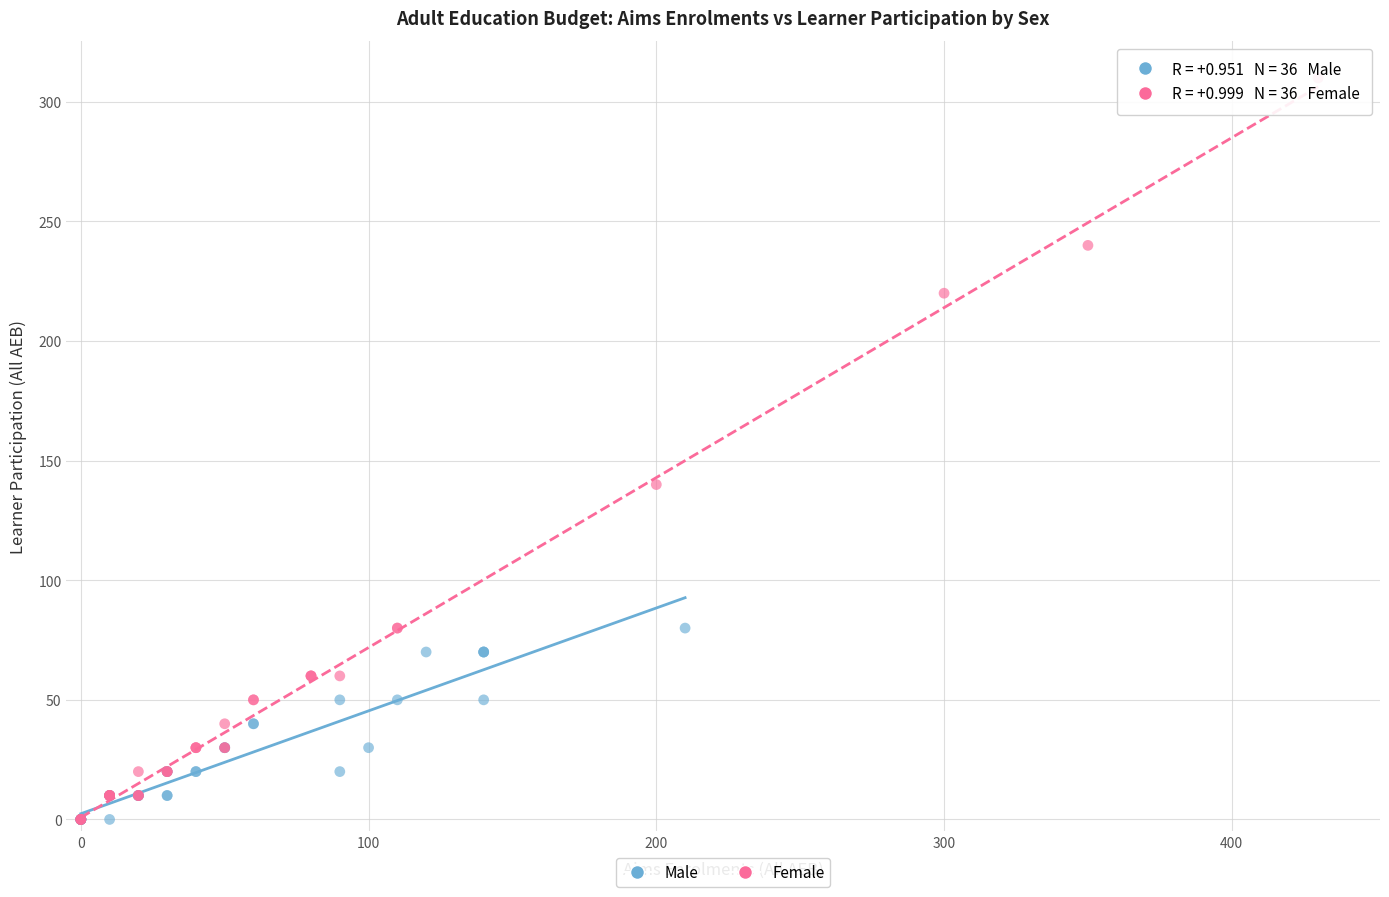

What are all the series names shown in the legend?

Male, Female